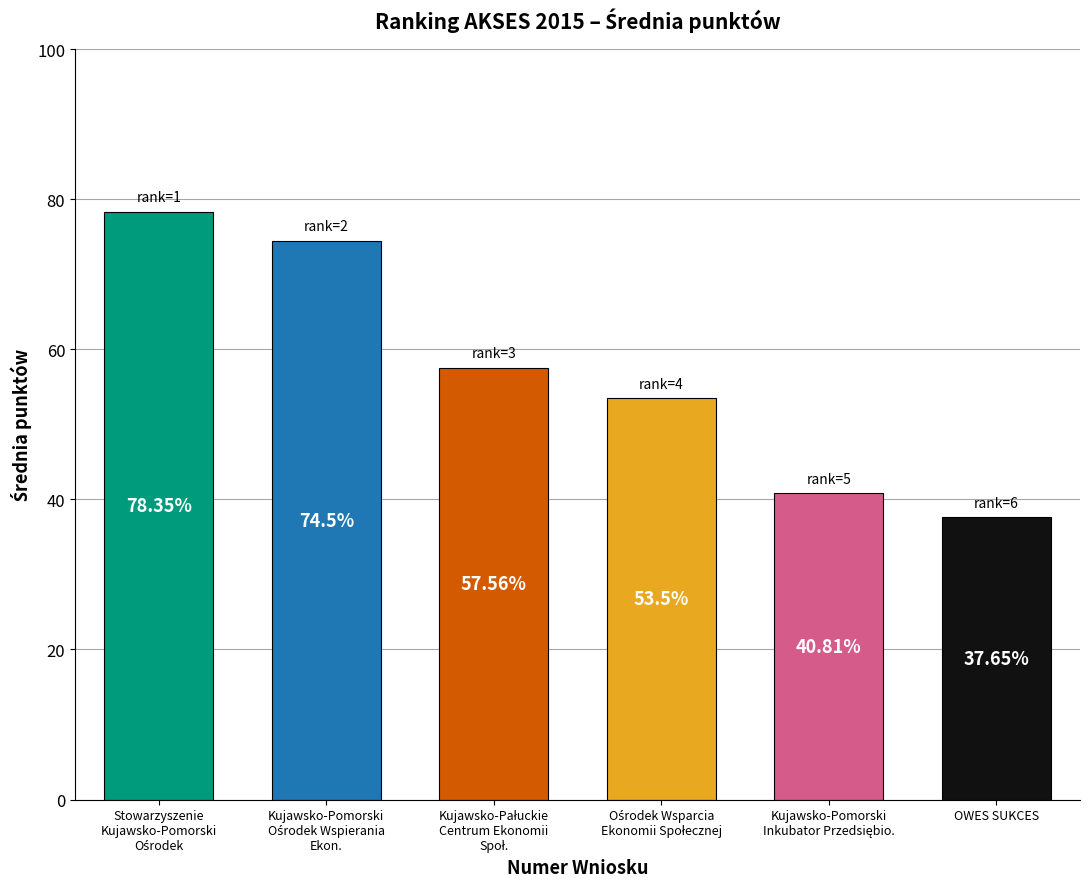

Is it true that the value at OWES SUKCES is 11.4?

False